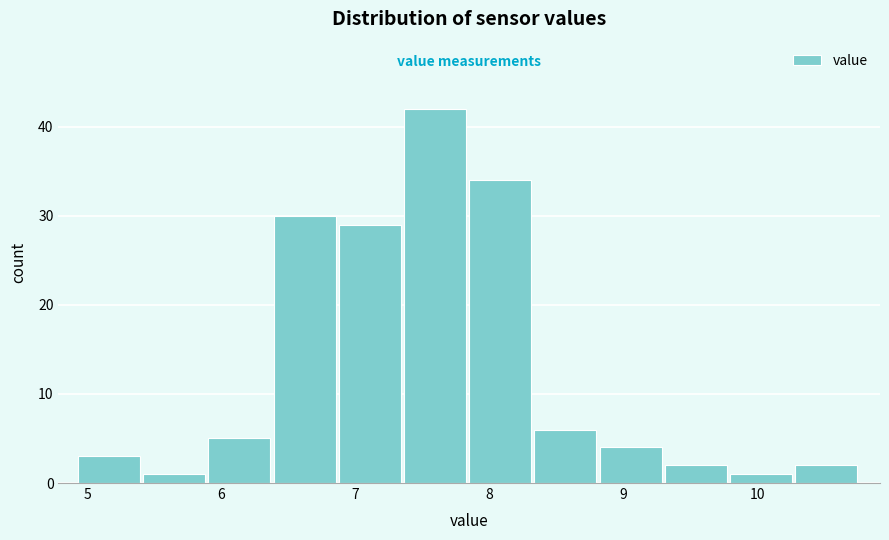

Over which range of the x-axis is the bar tallest?

7.4 to 7.9